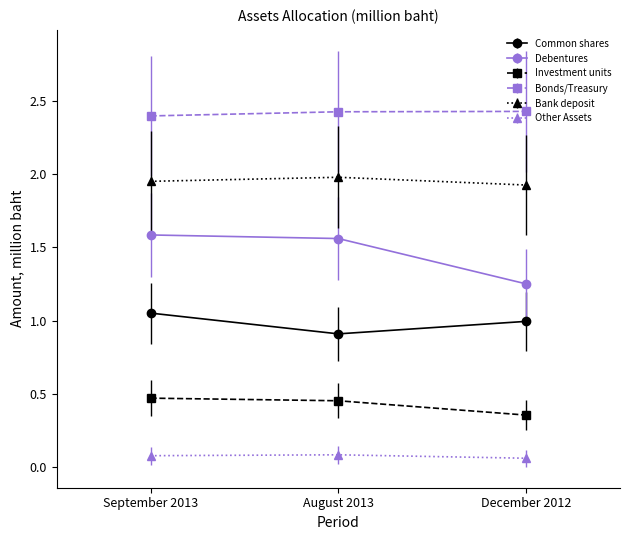

Which series has the largest range (max minus min)?

Debentures